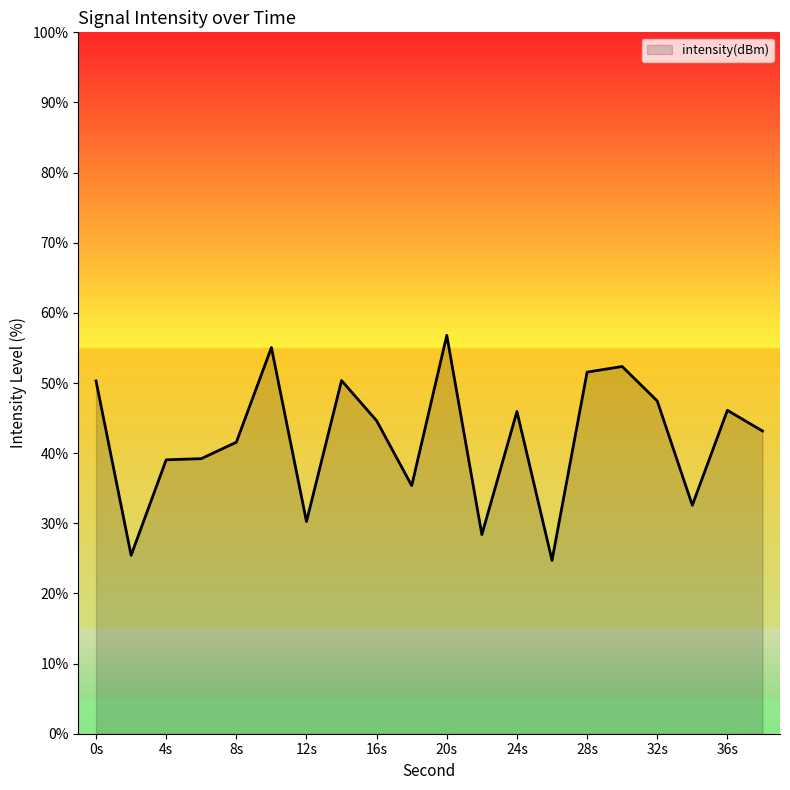

Does the chart have visible grid lines?

No